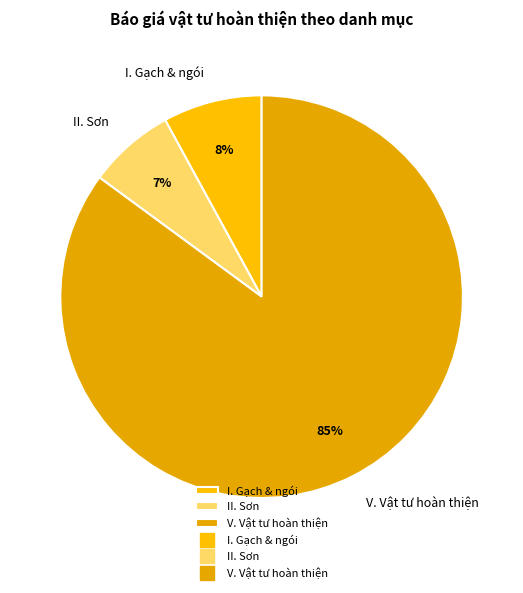

To the nearest percent, what is the combined percentage of II. Sơn and I. Gạch & ngói?

15%